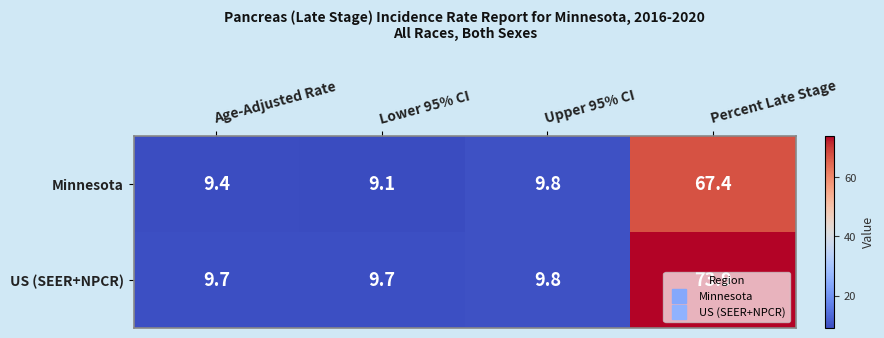

What is the maximum value shown in the chart?

73.9